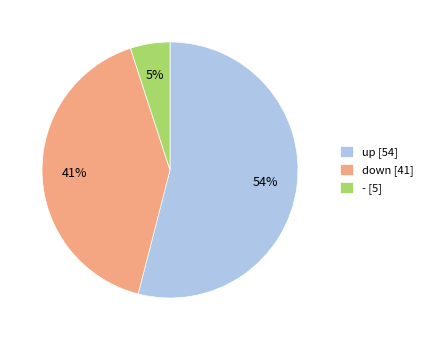

What is the ratio of the value at down [41] to the value at - [5]?

8.2